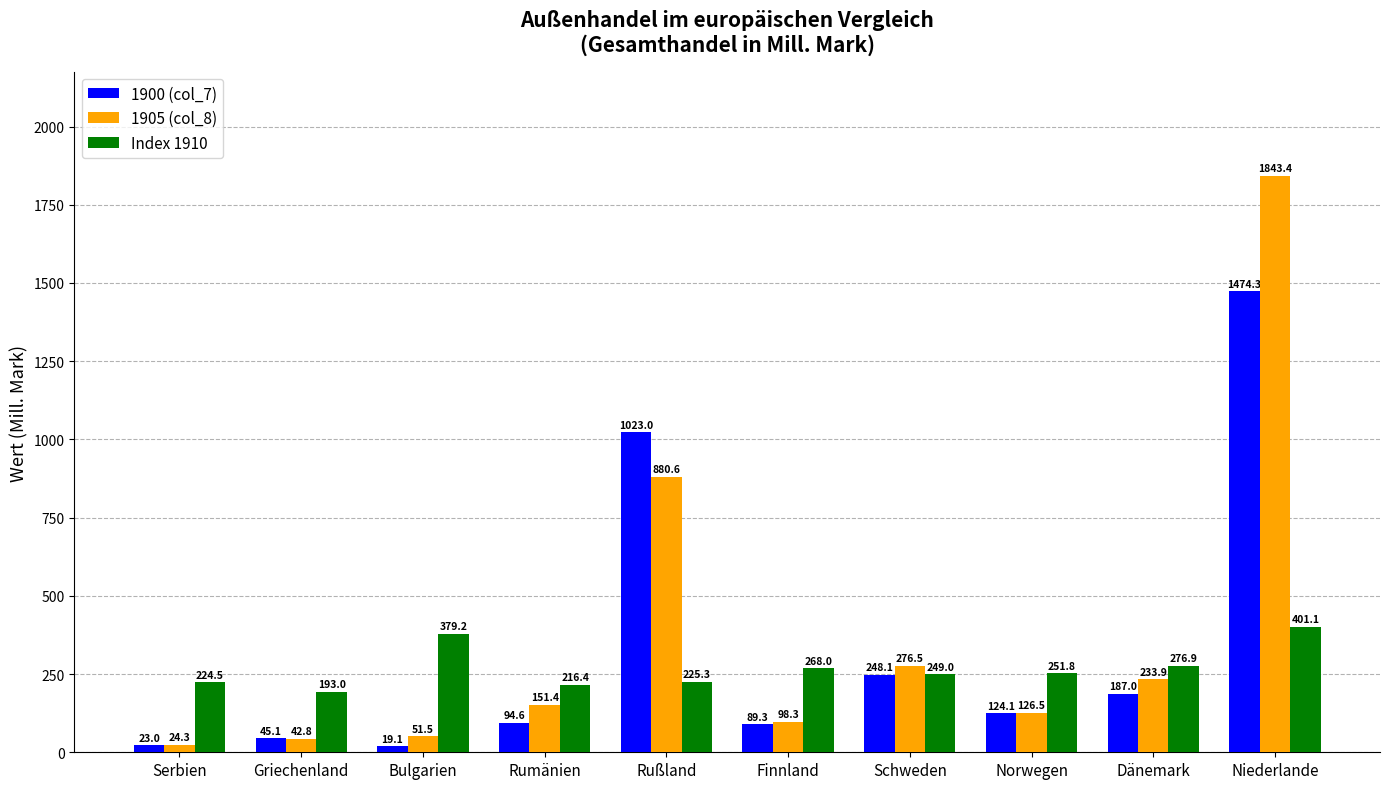

How many data points in 1900 (col_7) are less than 124?

5